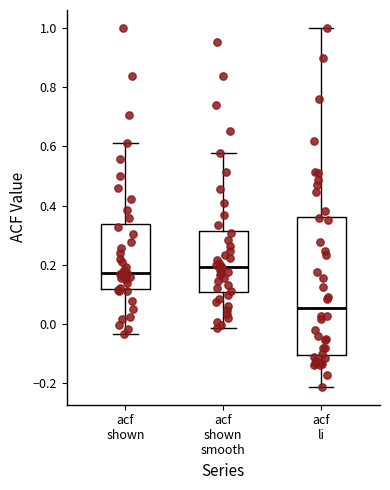

Where does the upper whisker of the box for acf shown smooth end on the y-axis? The values are not printed on the chart, so give them approximately, as read against the axis.

0.58